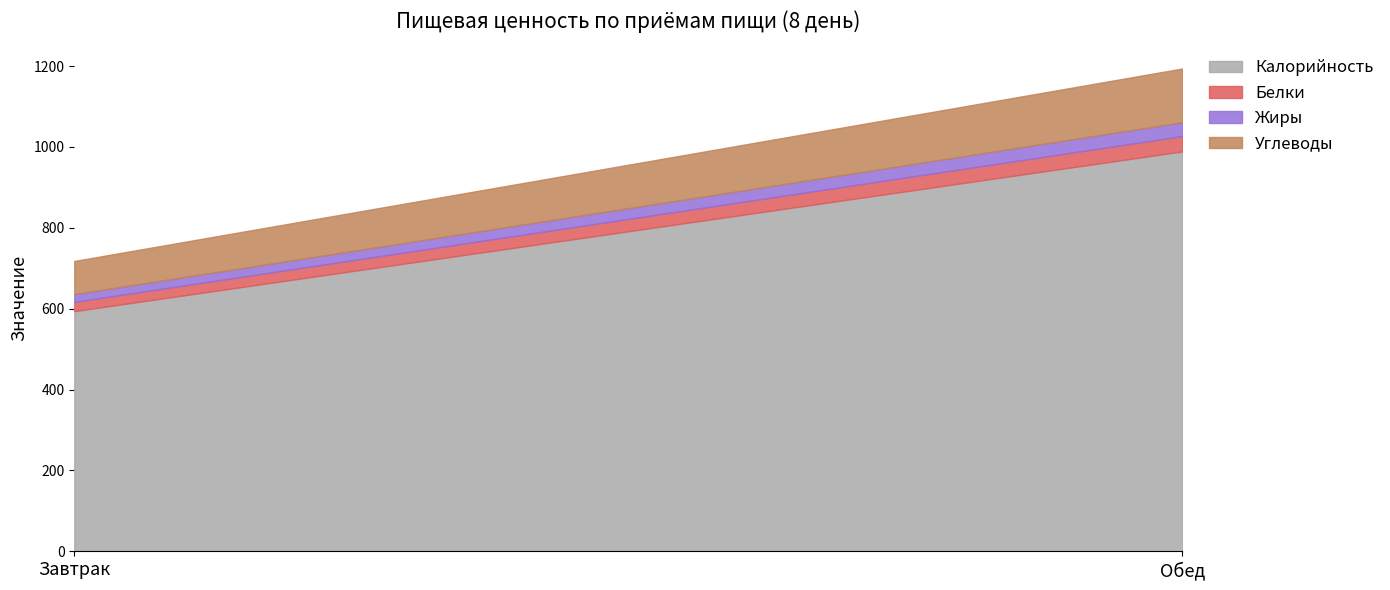

Which series has the largest range (max minus min)?

Калорийность